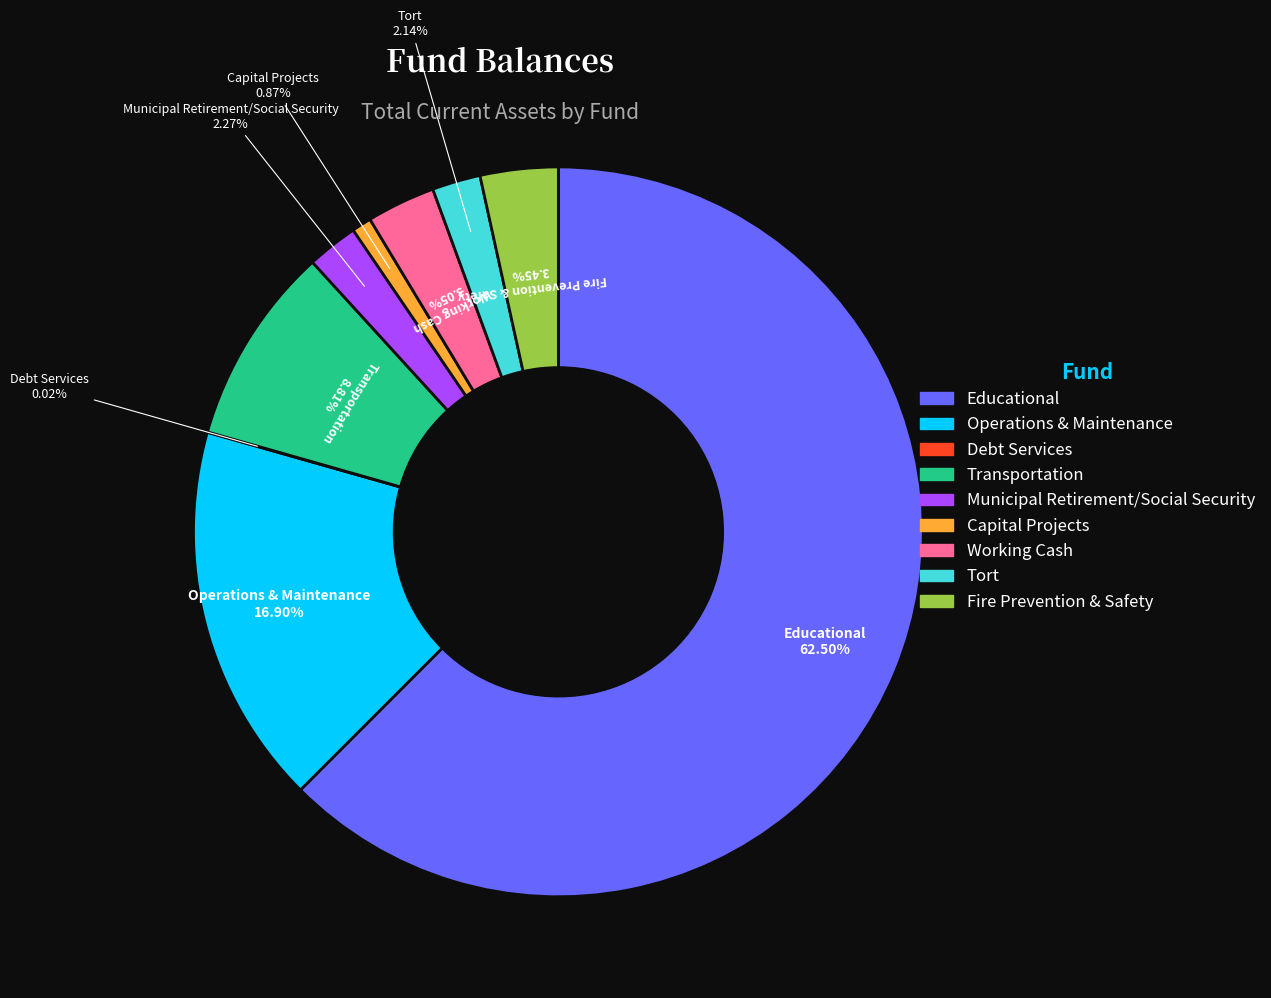

To the nearest percent, what is the combined percentage of Fire Prevention & Safety and Municipal Retirement/Social Security?

6%